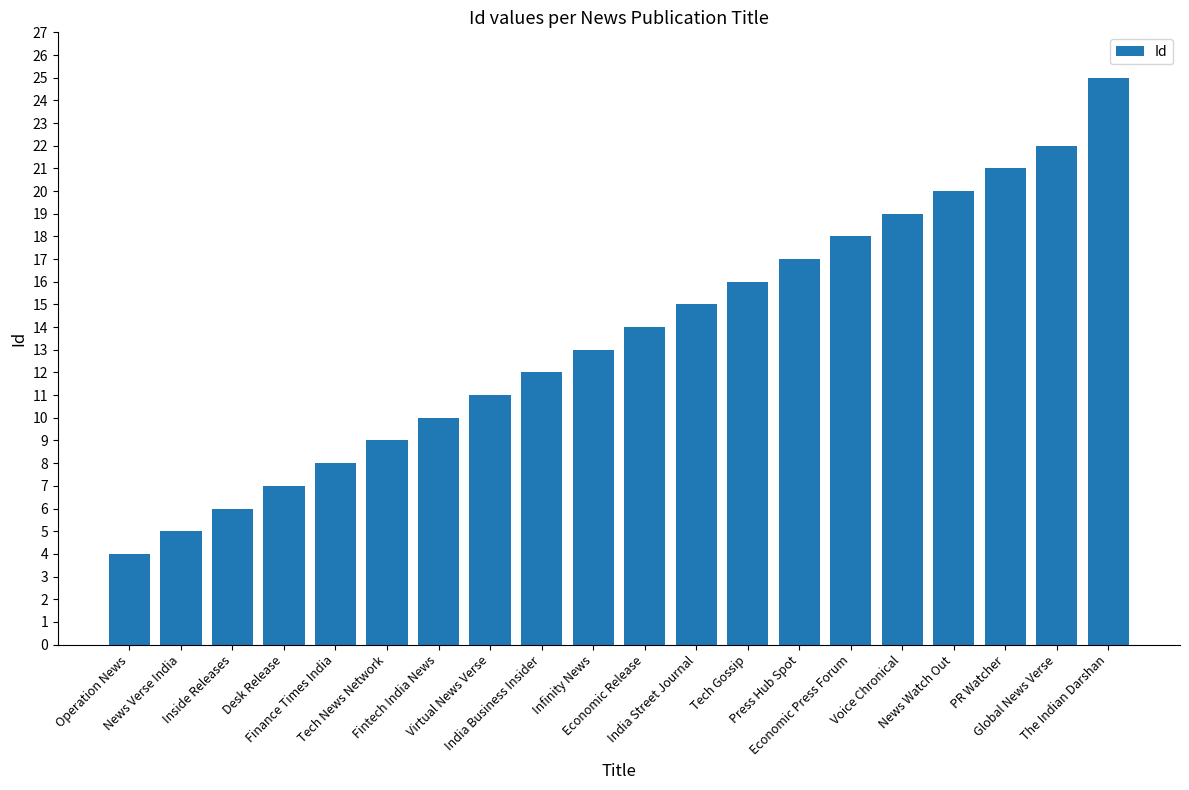

At which category does the chart reach its minimum across all series?

Operation News